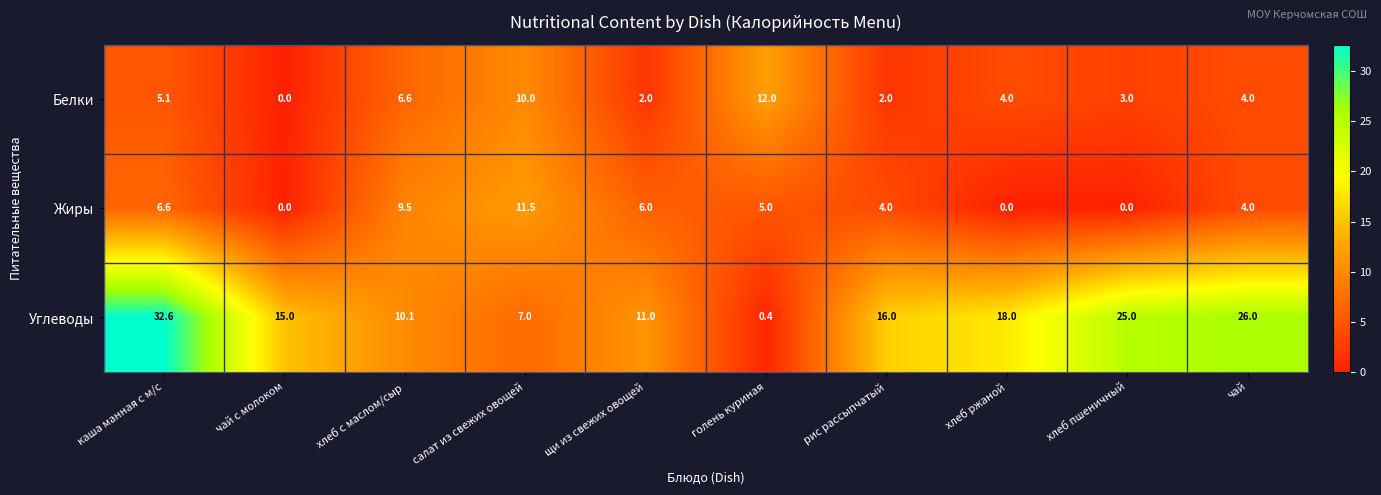

What is the spread (max minus min) of values at щи из свежих овощей?

9.0